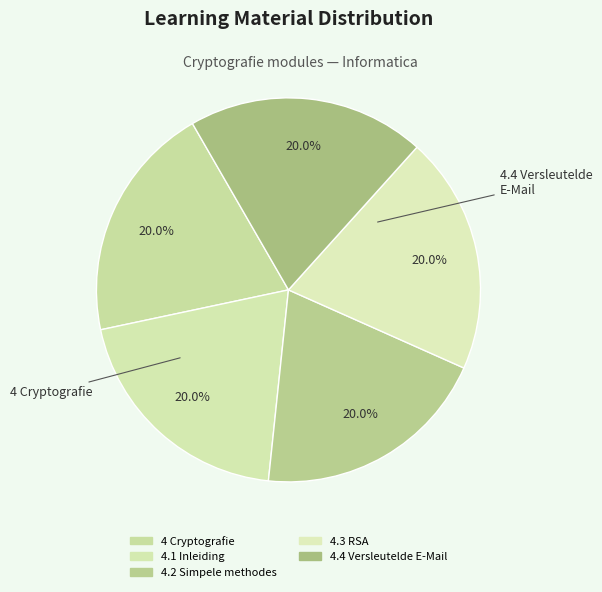

Which category has the smallest portion of the pie?

4 Cryptografie